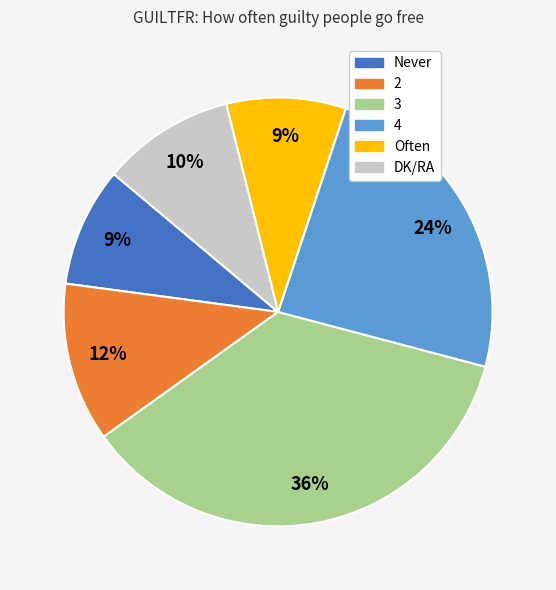

To the nearest percent, what portion does 2 represent?

12%